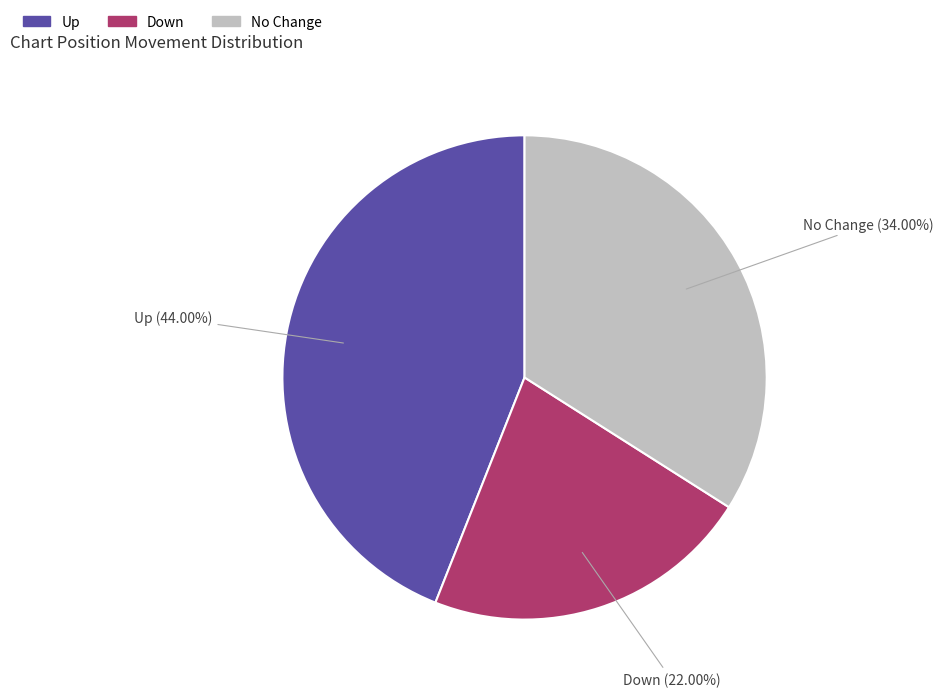

How many slices are in this pie chart?

3